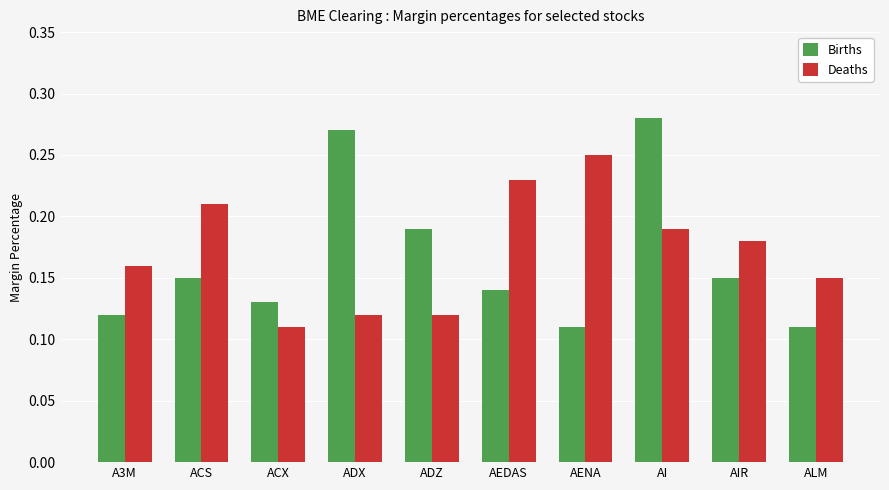

How many series are shown in this chart?

2